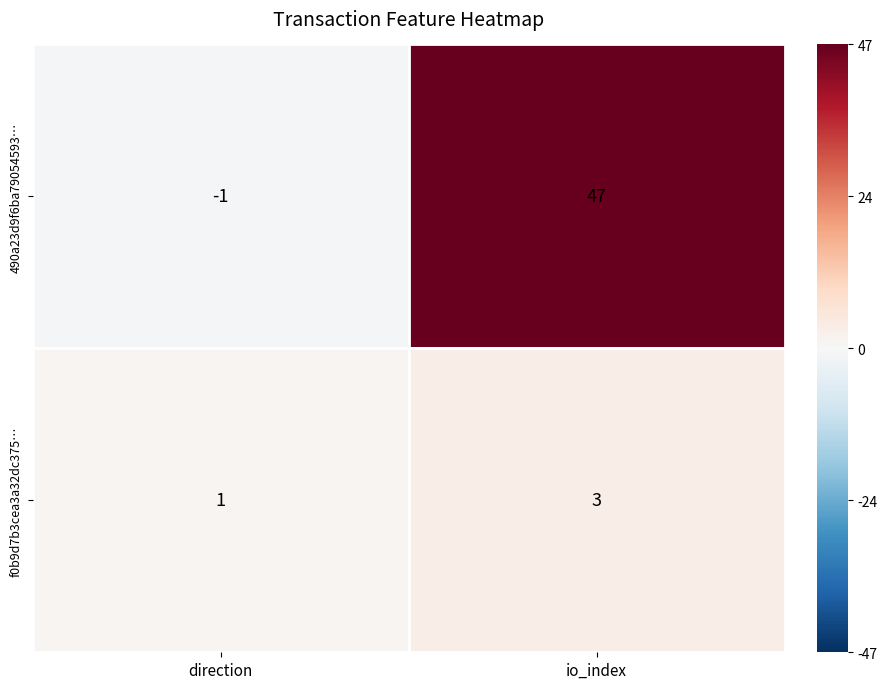

How many series are shown in this chart?

2